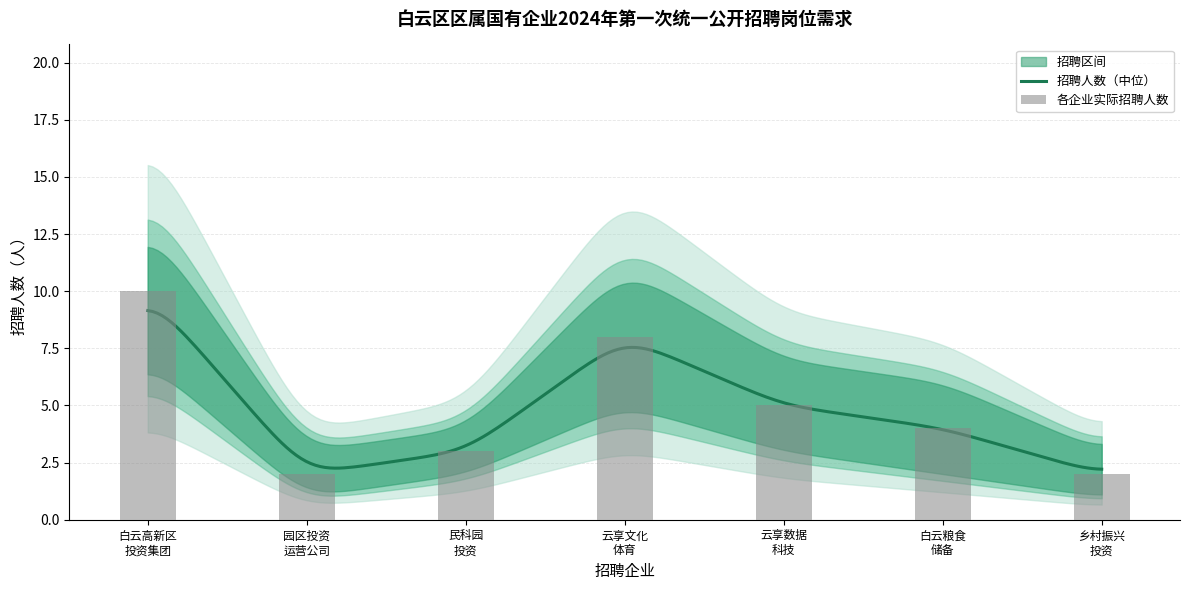

Does the chart contain stacked bars?

No